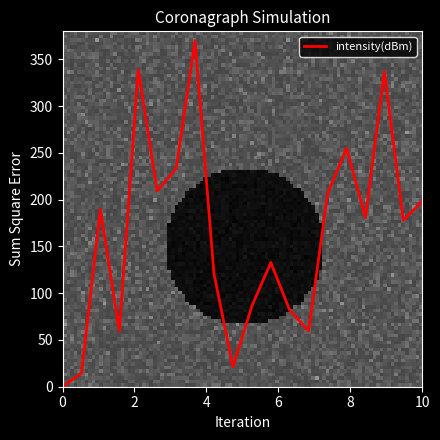

What is the sum of all values?

3273.2